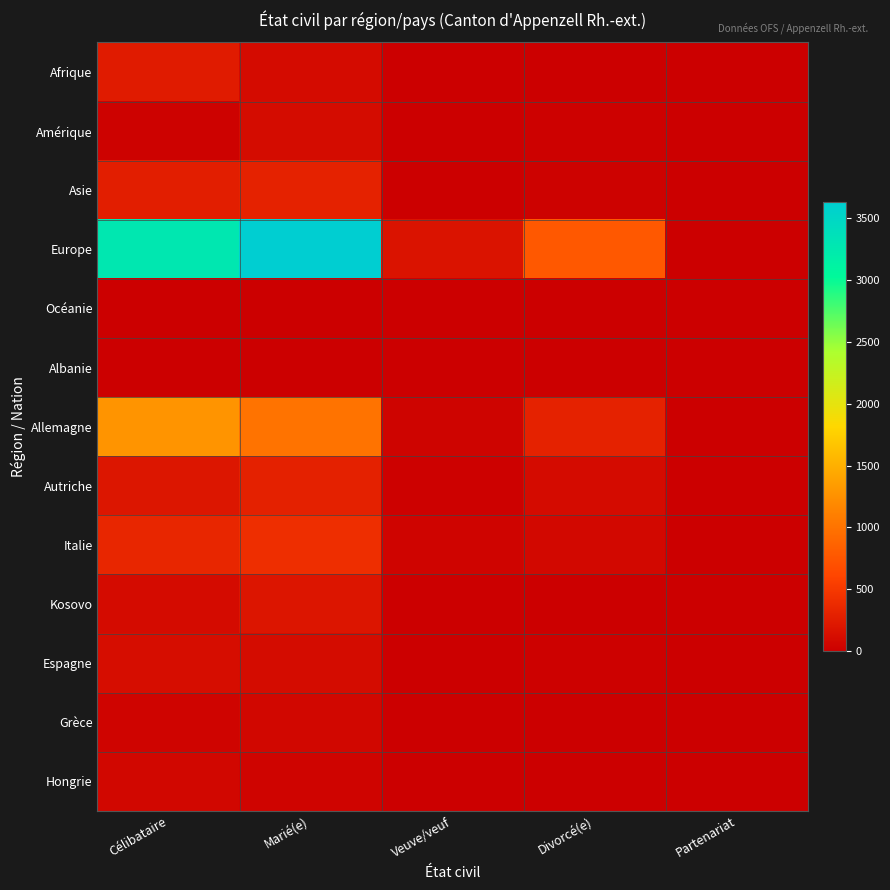

What is the total value across all series at Marié(e)?

6289